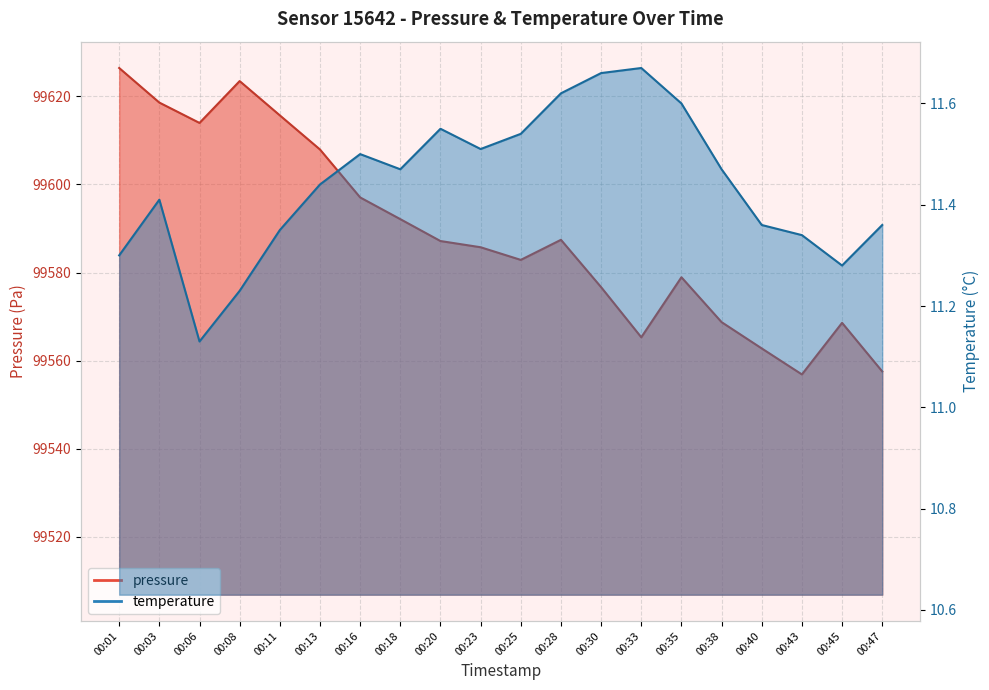

In temperature, how many points are lower than both neighbors (excluding endpoints)?

4